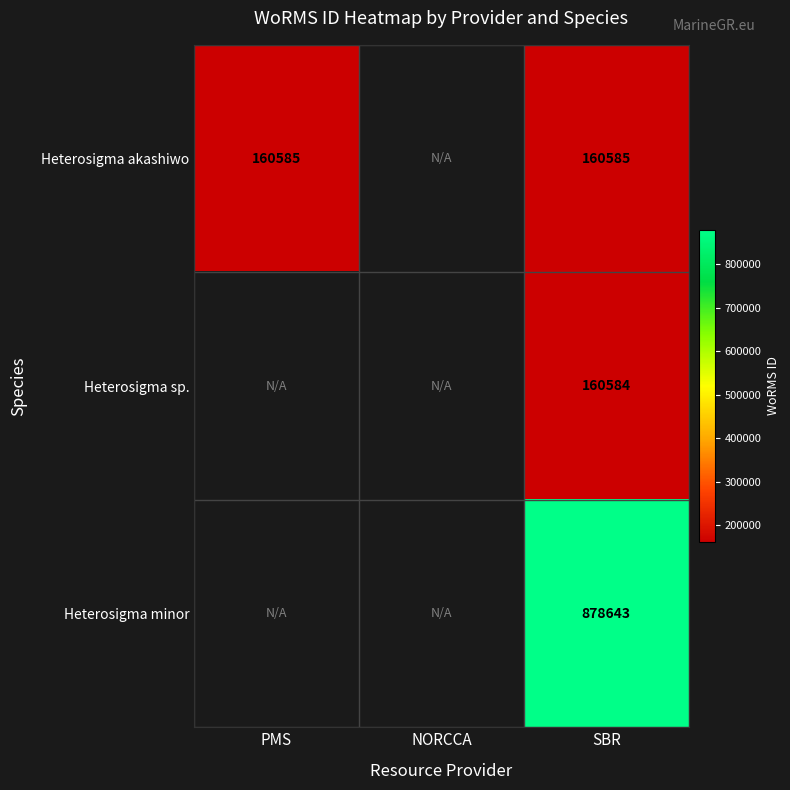

True or false: Heterosigma minor has a value of 515769.5 at SBR.

False